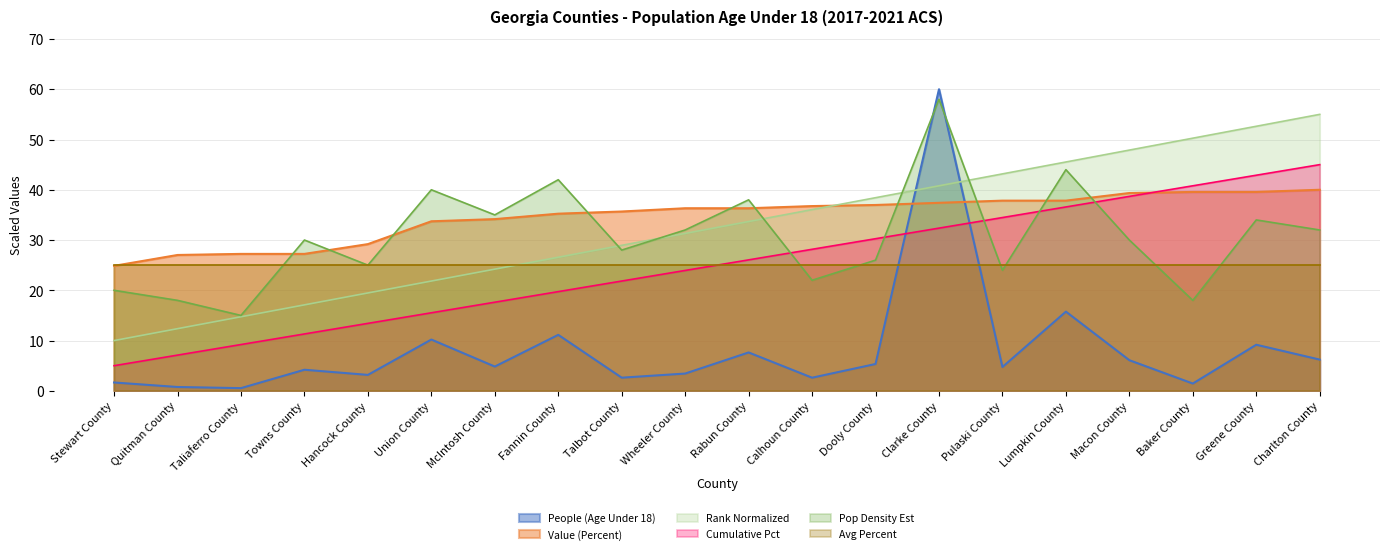

List the labels in order of Cumulative Pct value, largest first.

Charlton County, Greene County, Baker County, Macon County, Lumpkin County, Pulaski County, Clarke County, Dooly County, Calhoun County, Rabun County, Wheeler County, Talbot County, Fannin County, McIntosh County, Union County, Hancock County, Towns County, Taliaferro County, Quitman County, Stewart County